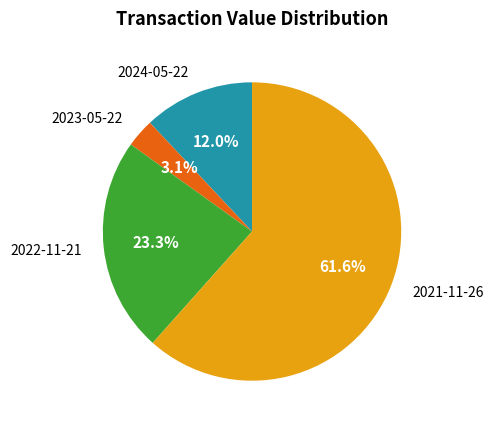

Does any single category account for the majority?

Yes